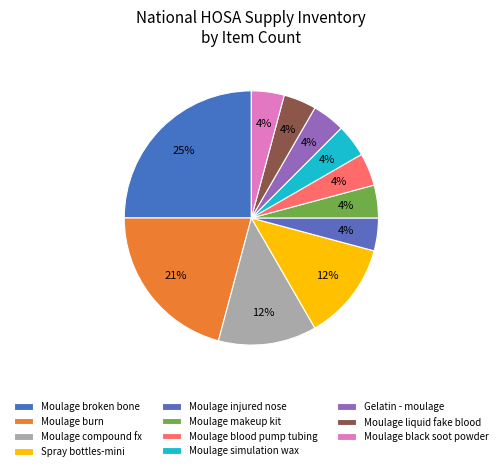

Combined, what portion of the pie is Moulage black soot powder and Moulage liquid fake blood?

8.3%